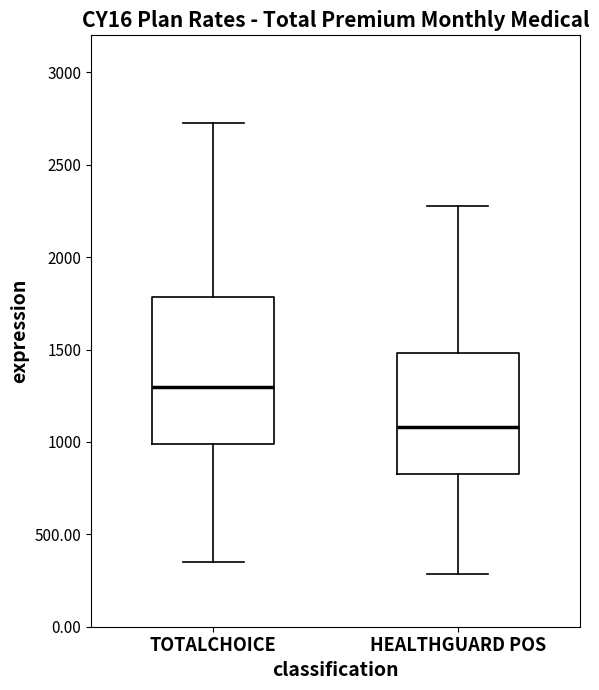

Reading left to right, read every box against the y-axis: the position of its median line, the range the box covers, and the ends of its whiskers. The values are not printed on the chart, so give them approximately, as read against the axis.

TOTALCHOICE: median 1300, box 1000 to 1800, whiskers 350 to 2700
HEALTHGUARD POS: median 1100, box 850 to 1500, whiskers 300 to 2300